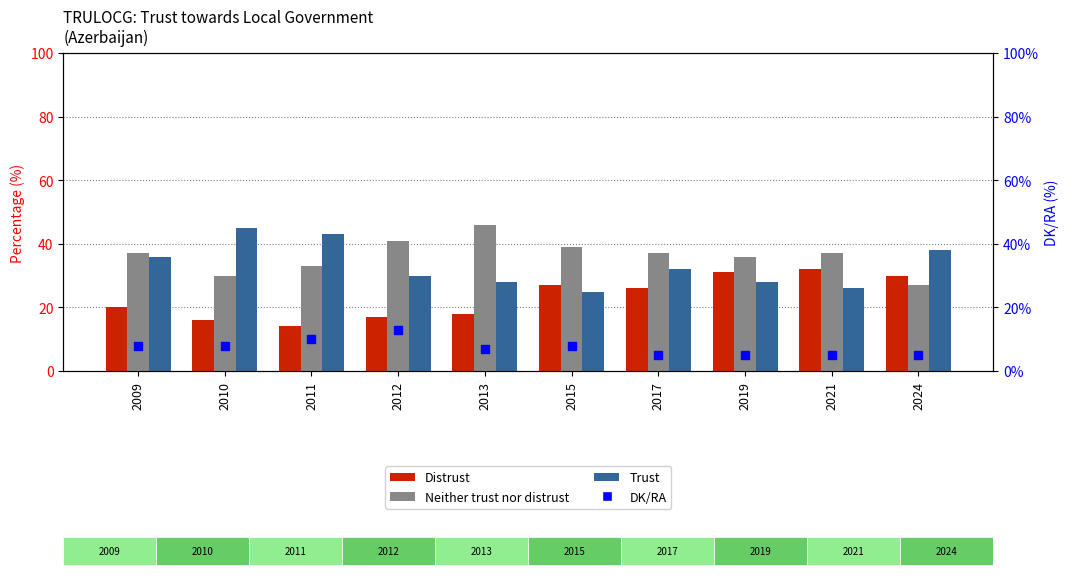

What is the total value across all series at 2011?

100